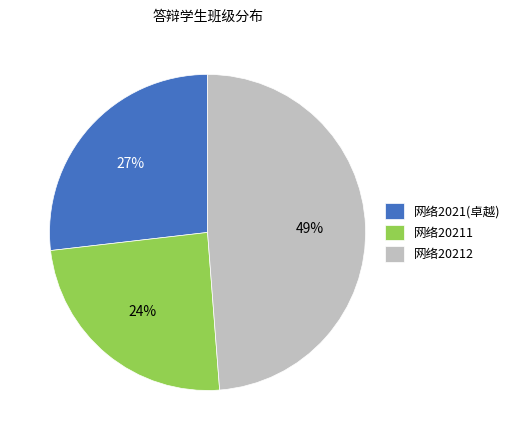

To the nearest percent, what portion does 网络20212 represent?

49%